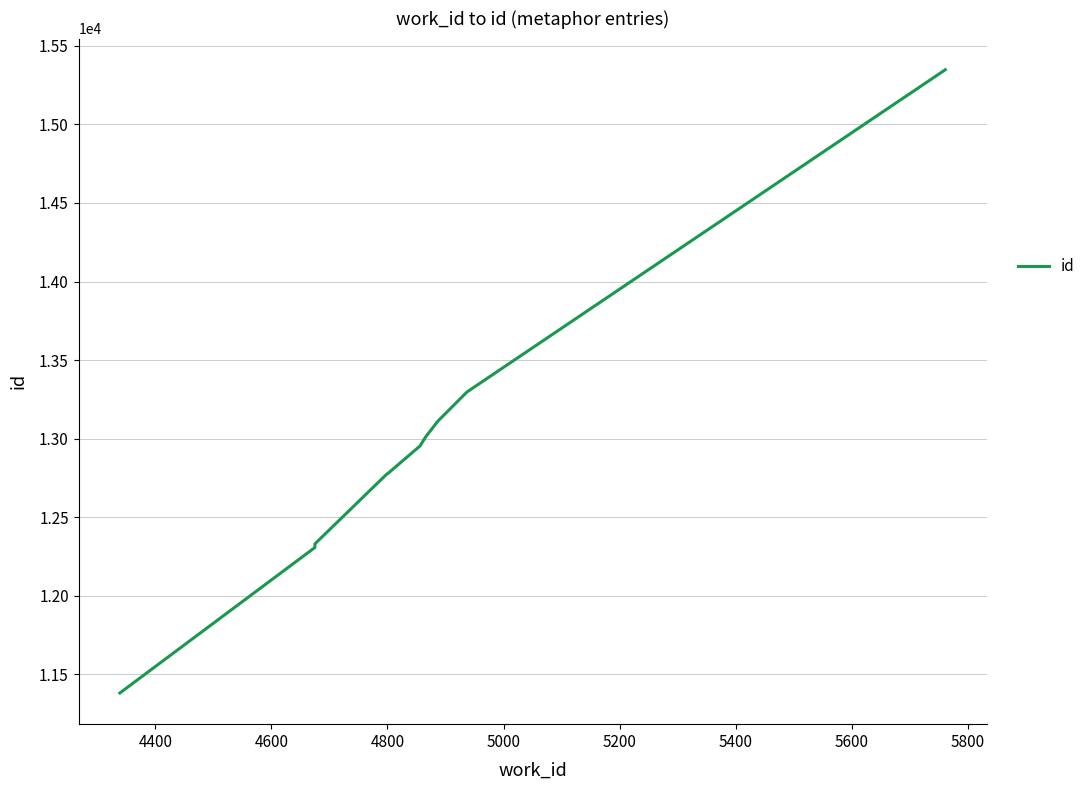

What is the maximum value shown in the chart?

15348